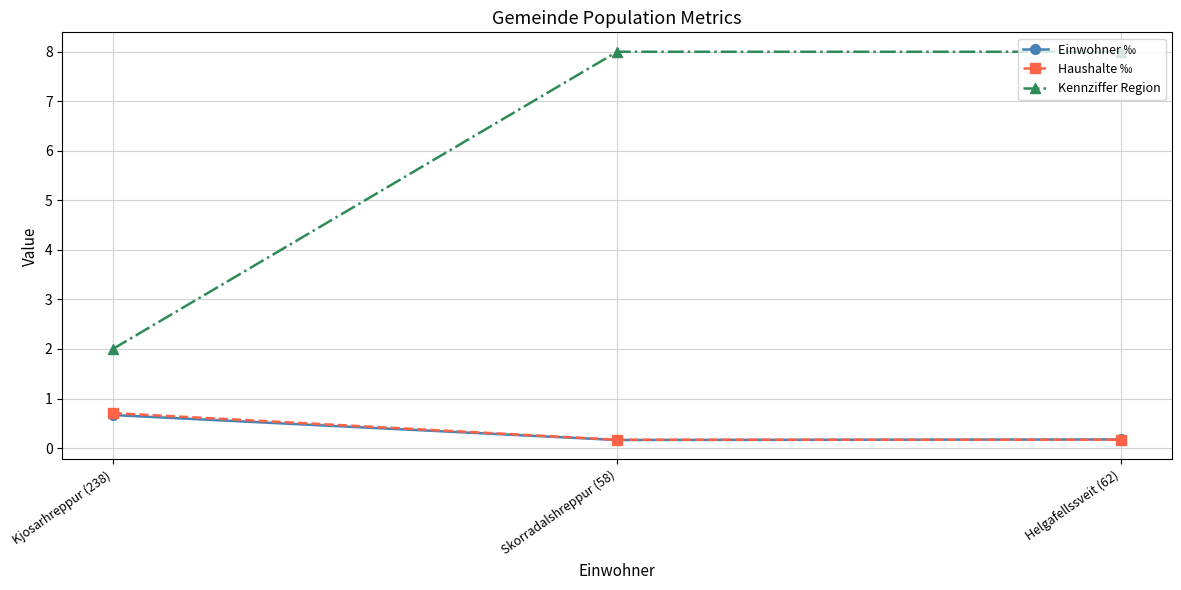

Which series changed the most between Kjosarhreppur (238) and Helgafellssveit (62)?

Kennziffer Region